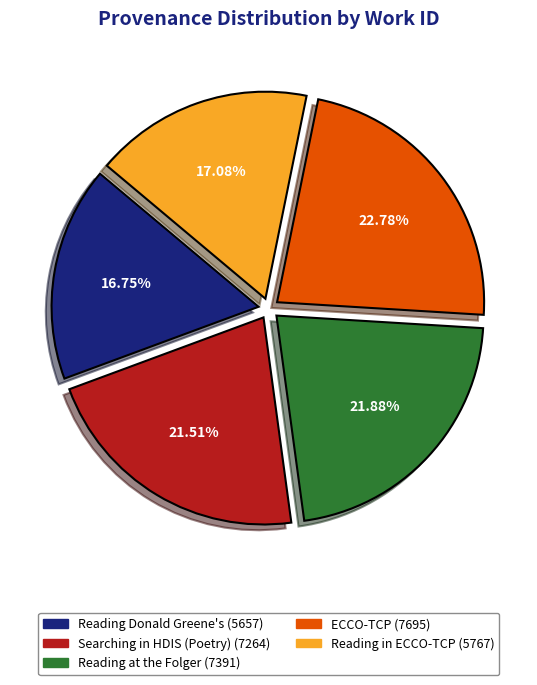

To the nearest percent, what is the difference between the Reading Donald Greene's and Searching in HDIS (Poetry) slice percentages?

5%